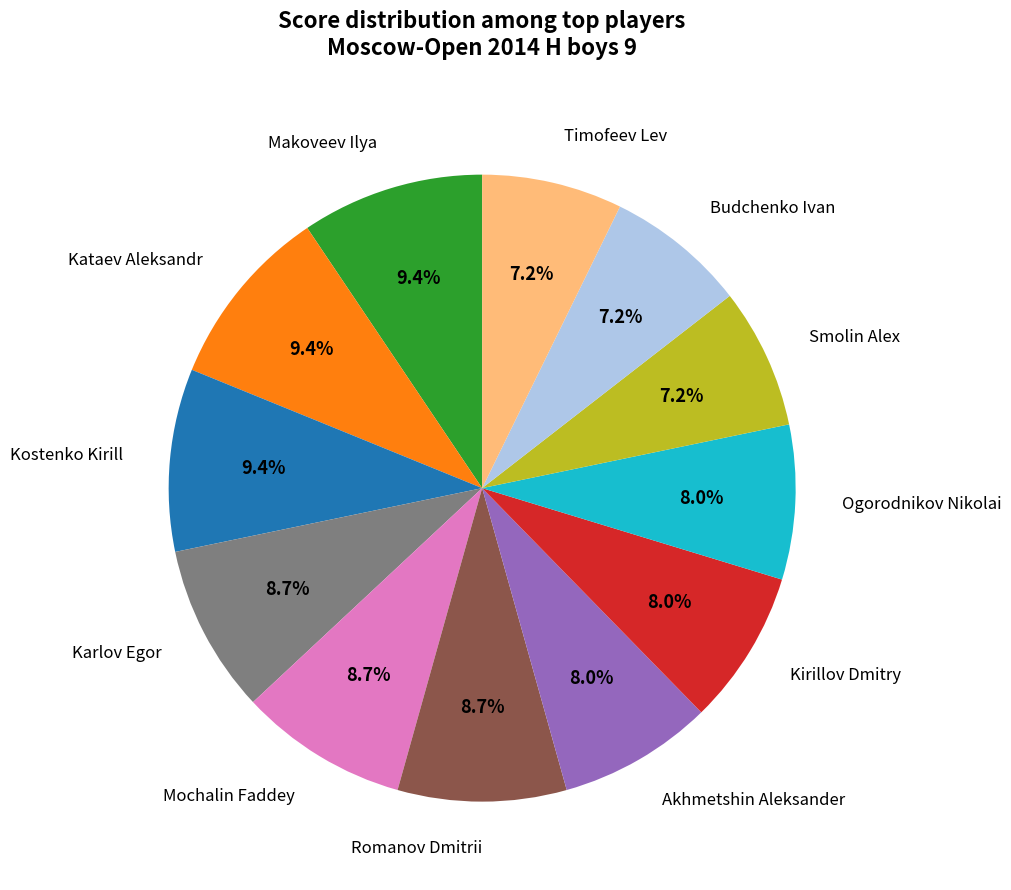

What is the total percentage of Smolin Alex and Kirillov Dmitry?

15.2%